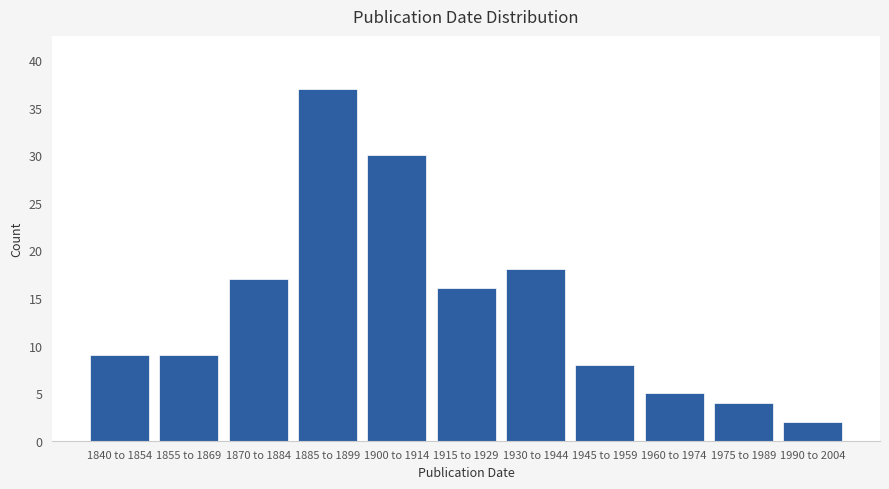

Reading right to left, transcribe all the data shown in this chart.

1990 to 2004=2	1975 to 1989=4	1960 to 1974=5	1945 to 1959=8	1930 to 1944=18	1915 to 1929=16	1900 to 1914=30	1885 to 1899=37	1870 to 1884=17	1855 to 1869=9	1840 to 1854=9